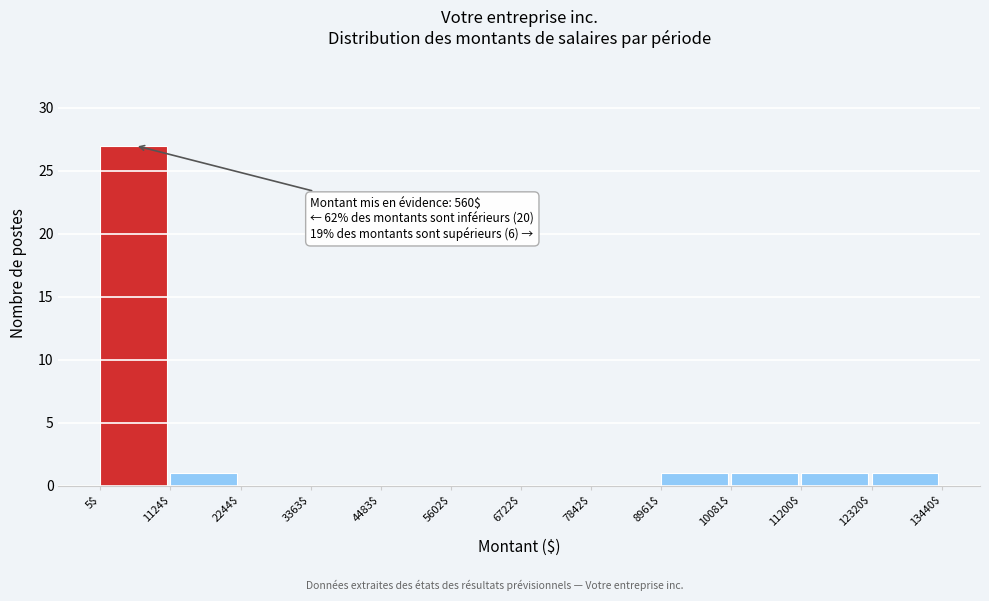

Over which range of the x-axis is the bar tallest?

5$ to 1124$